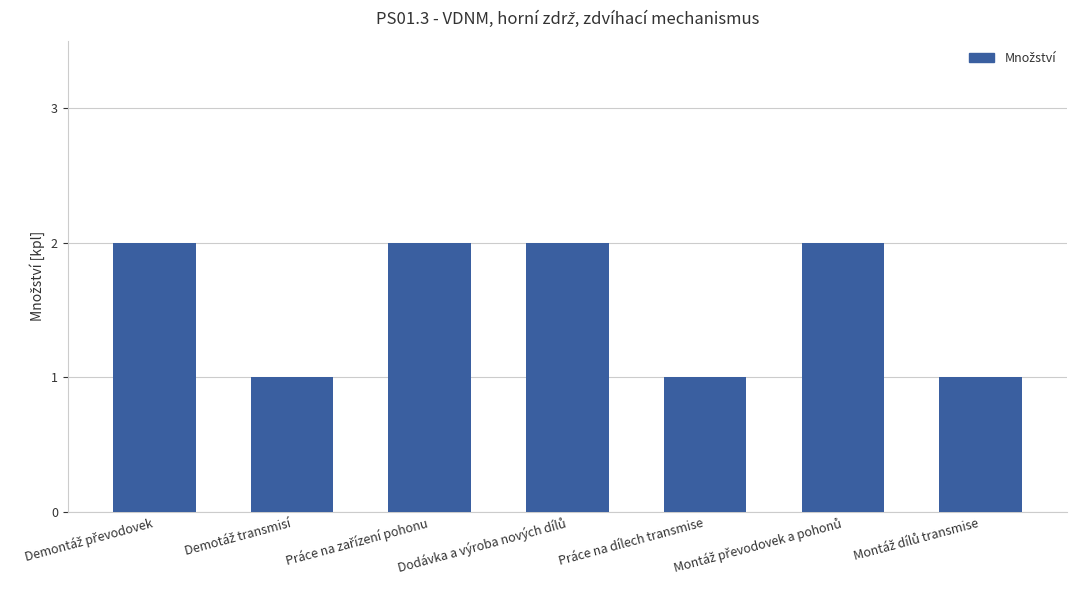

Reading right to left, what are all the values shown in this chart?

1	2	1	2	2	1	2